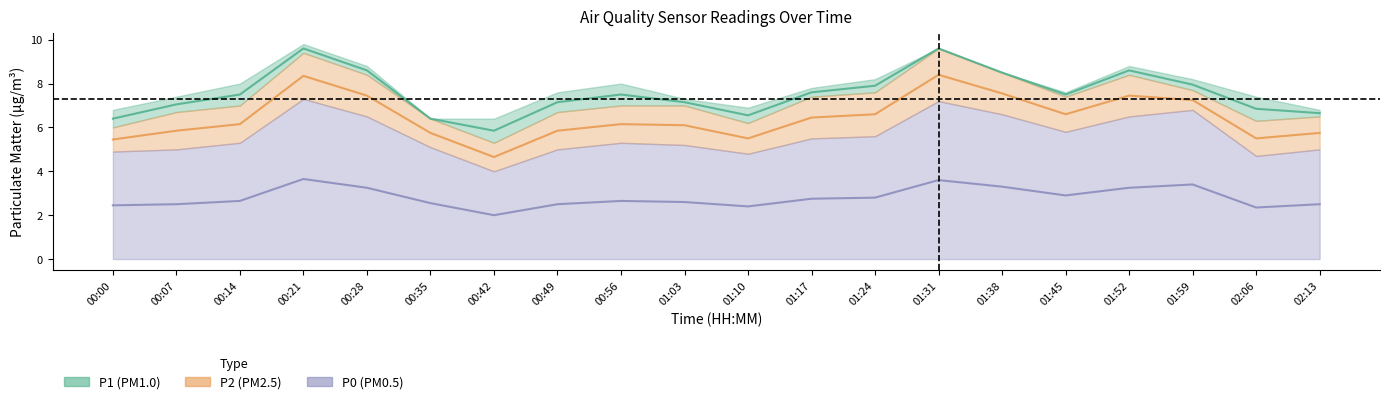

What is the label of the 6th point from the right?

01:38